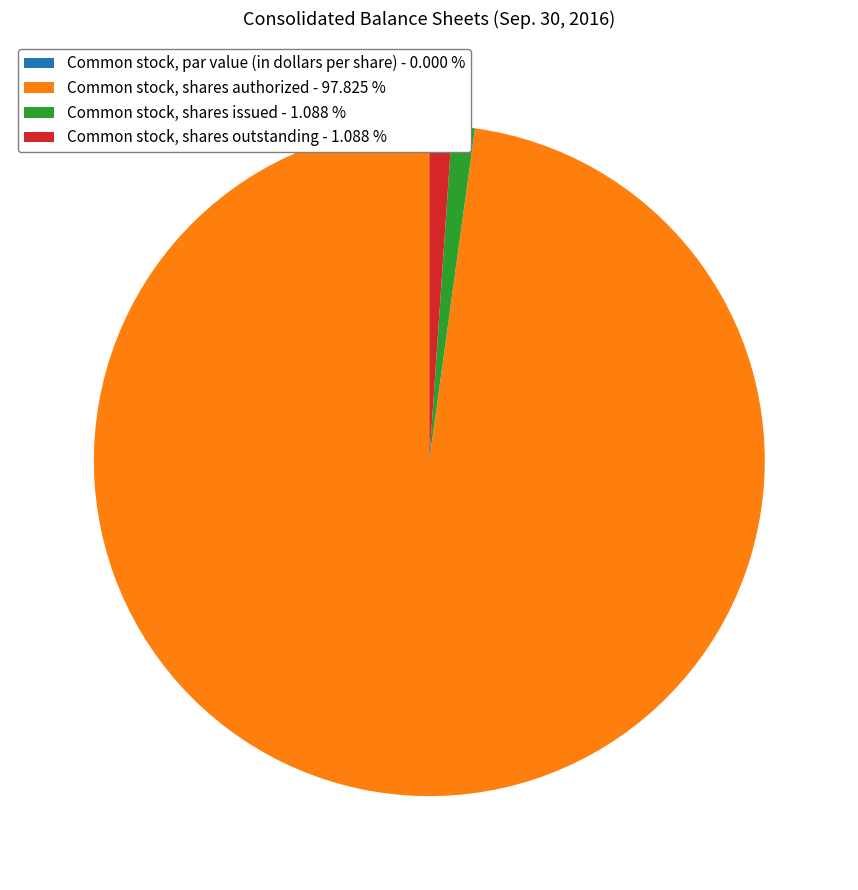

Is Common stock, shares authorized - 97.825 % the majority of the pie?

Yes